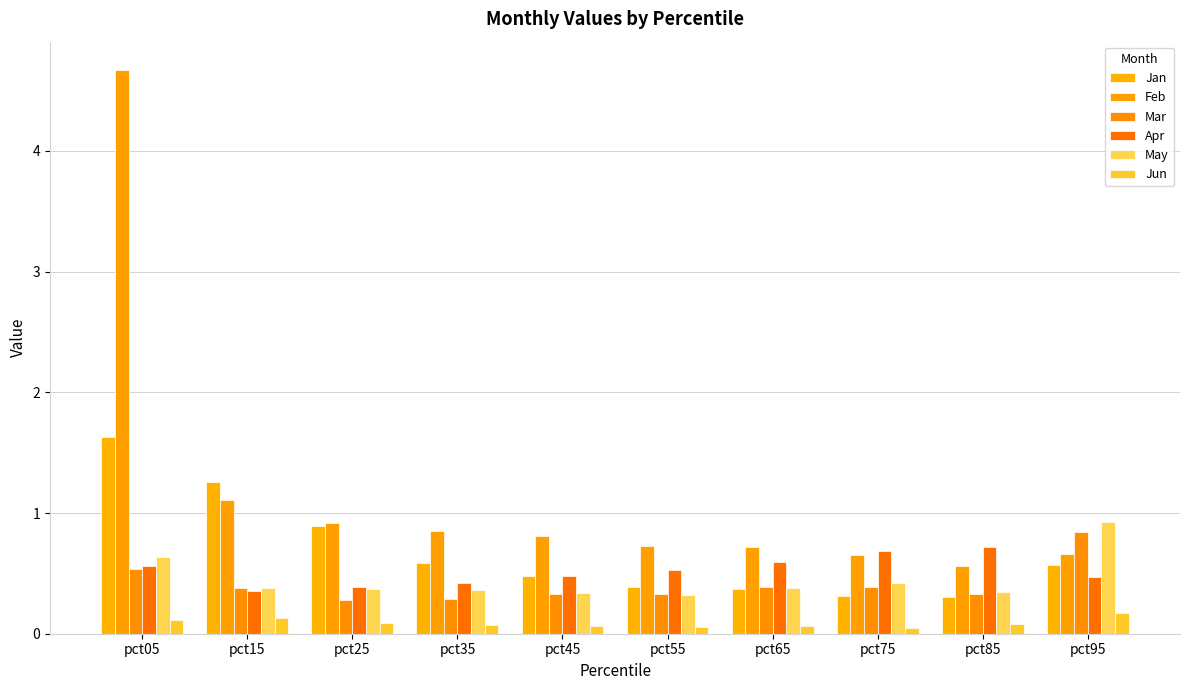

Rank the series by their maximum value, from highest to lowest.

Feb, Jan, May, Mar, Apr, Jun